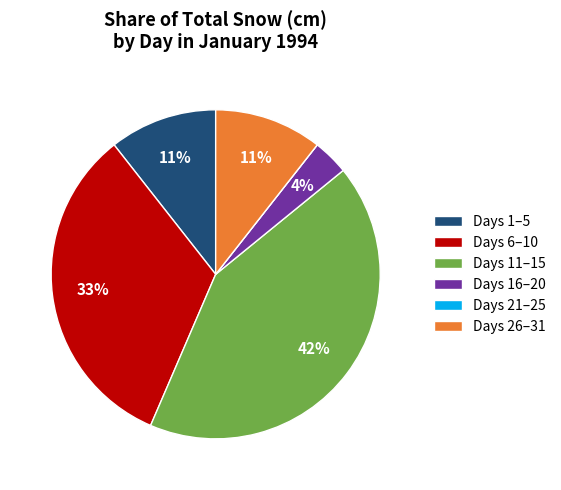

Is the sum of Days 6–10 and Days 26–31 greater than half?

No